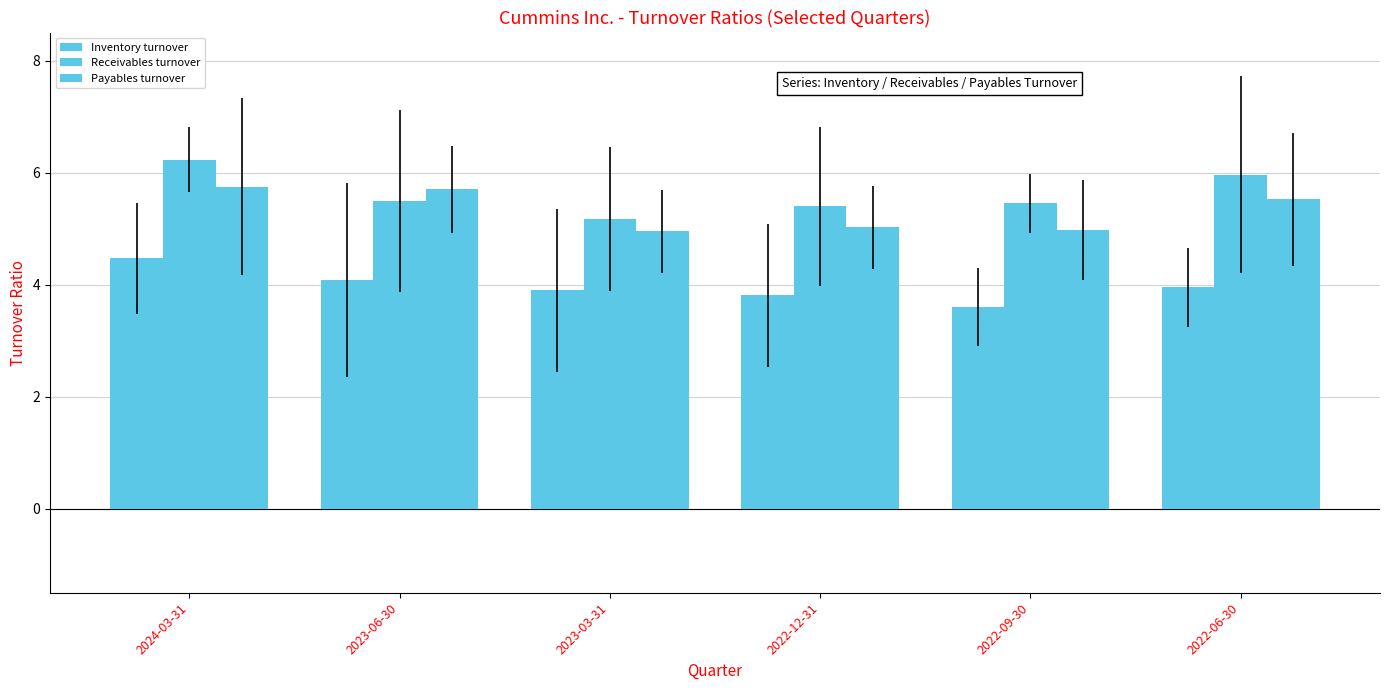

What is the spread (max minus min) of values at 2022-06-30?

2.0